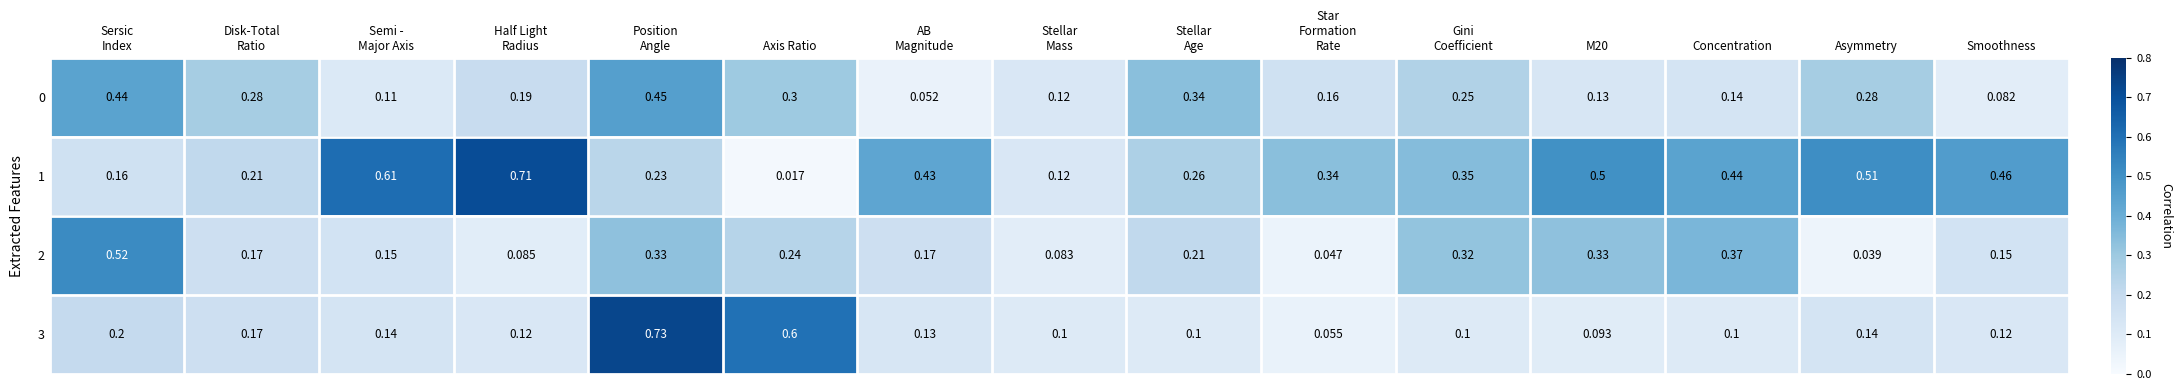

Which category has the lowest value in the 1 series?

Axis Ratio